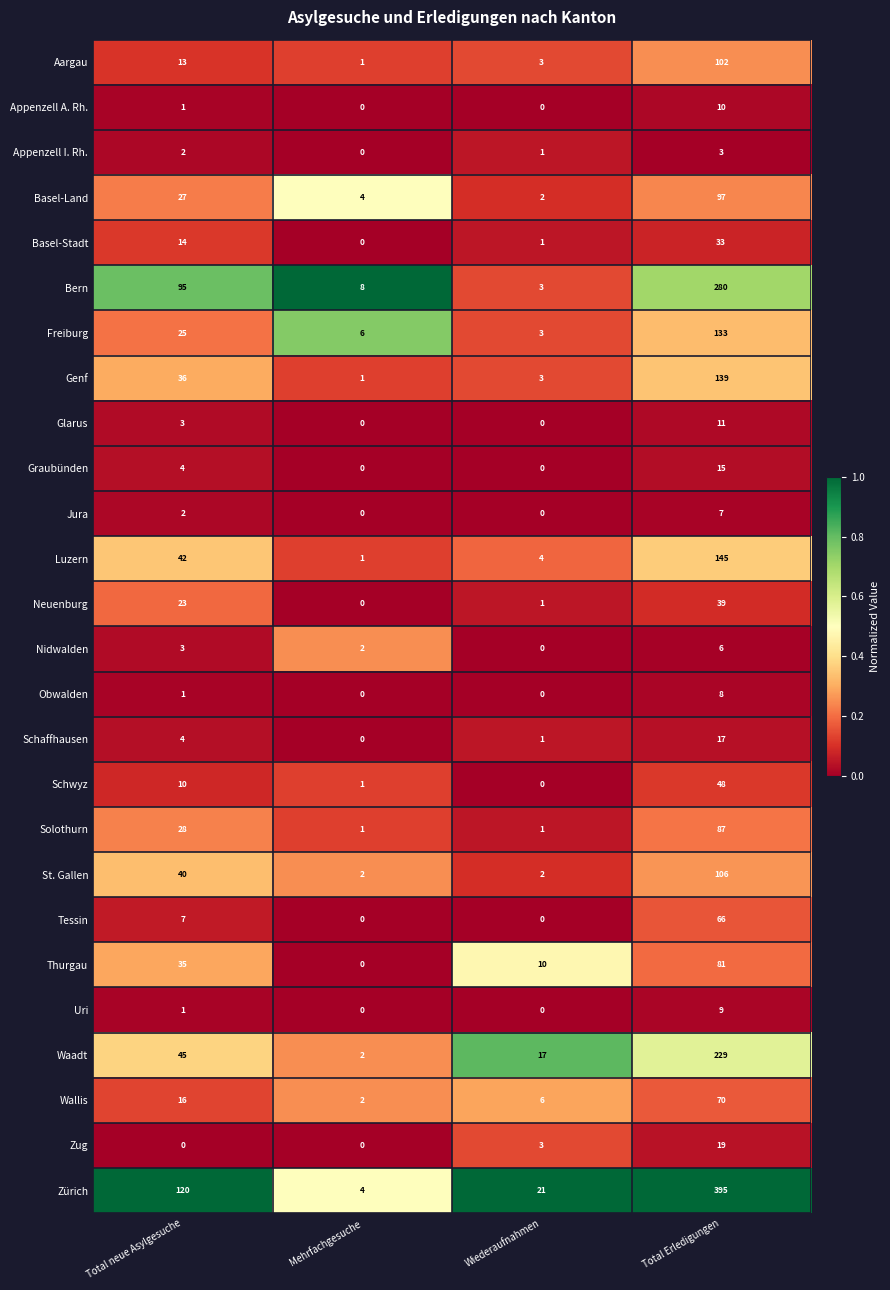

Between Total neue Asylgesuche and Mehrfachgesuche, which series saw the biggest shift?

Zürich